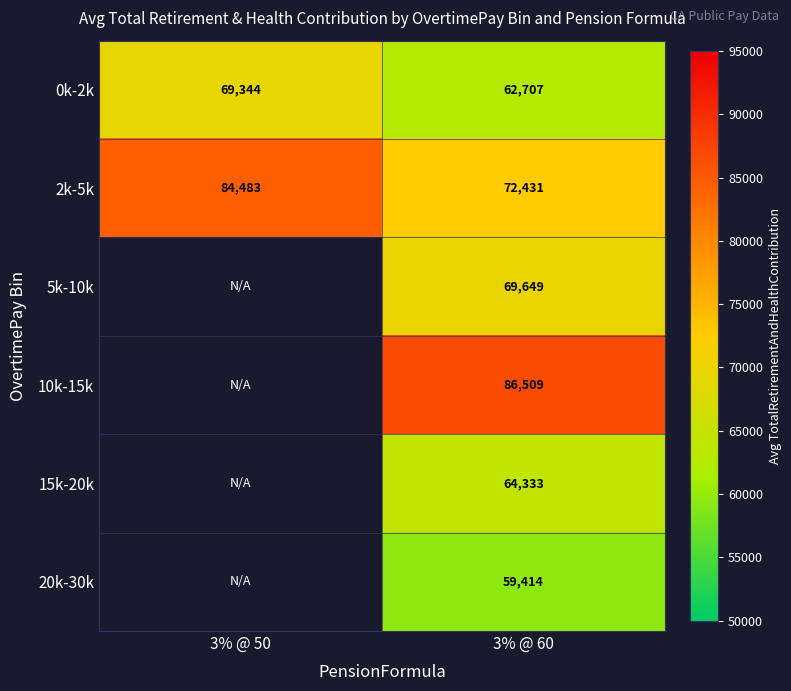

Which category has the lowest value in the 0k-2k series?

3% @ 60